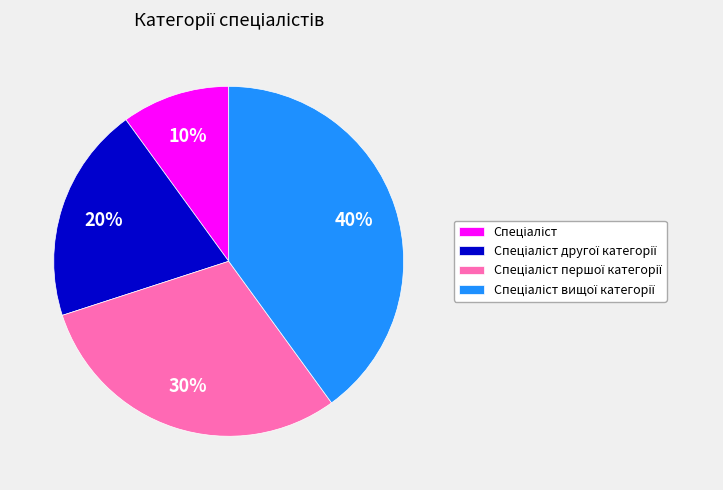

To the nearest percent, what is the average slice percentage?

25%